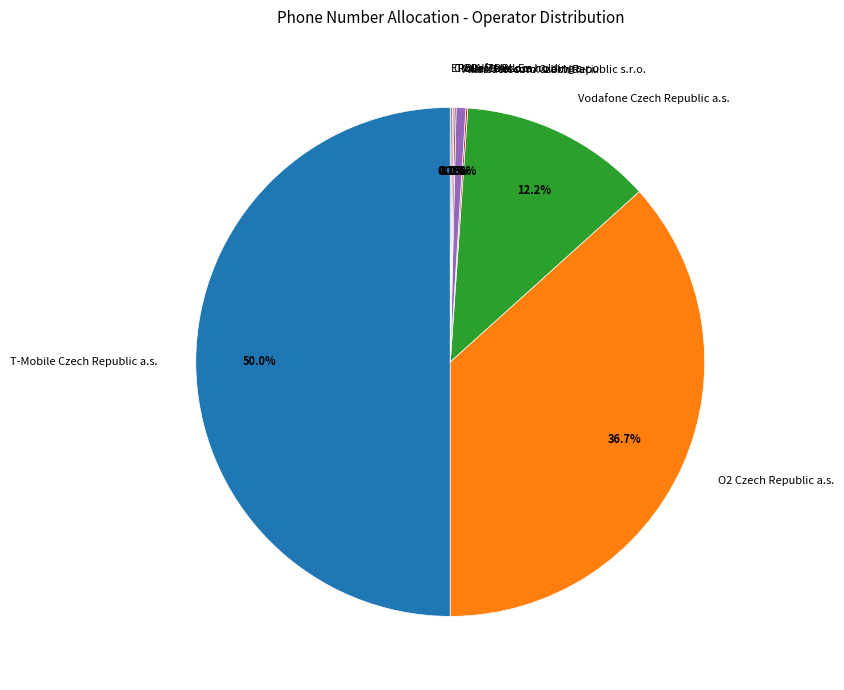

Does Atlas Telecom Czech Republic s.r.o. represent more than half of the total?

No